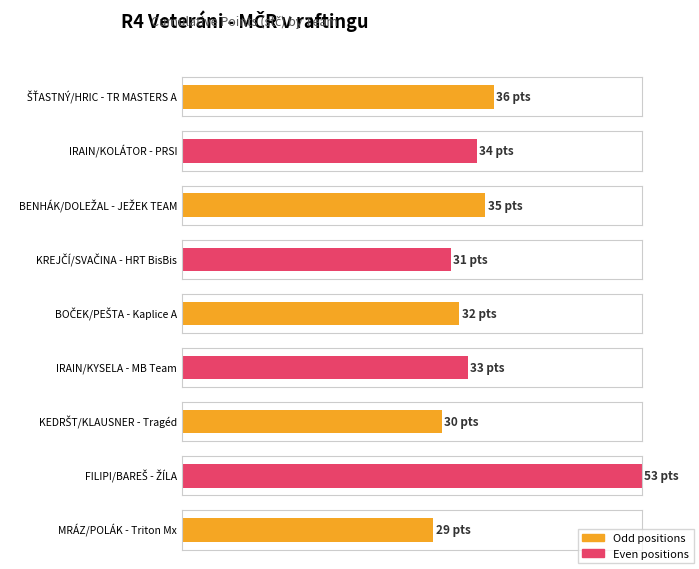

What is the sum of all values?

313